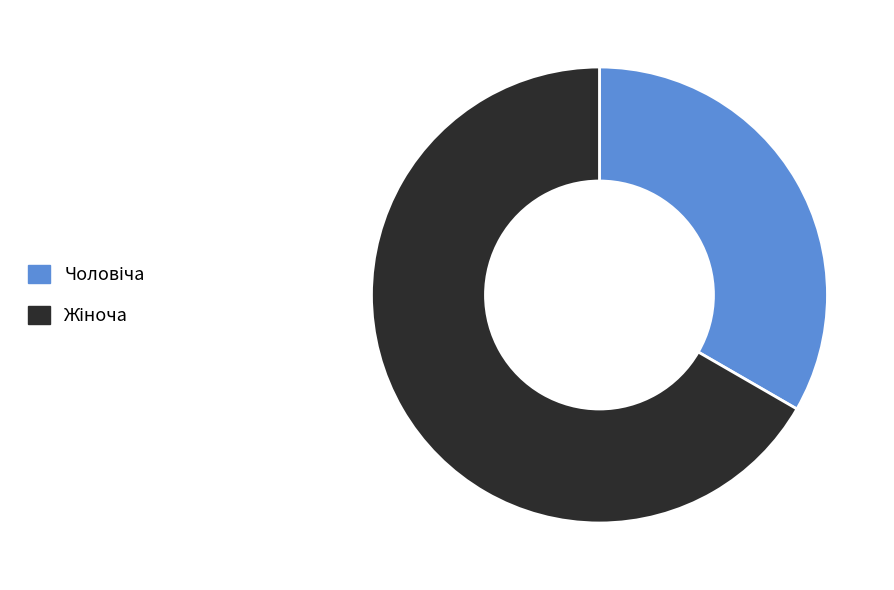

Is there a majority slice in this chart?

Yes